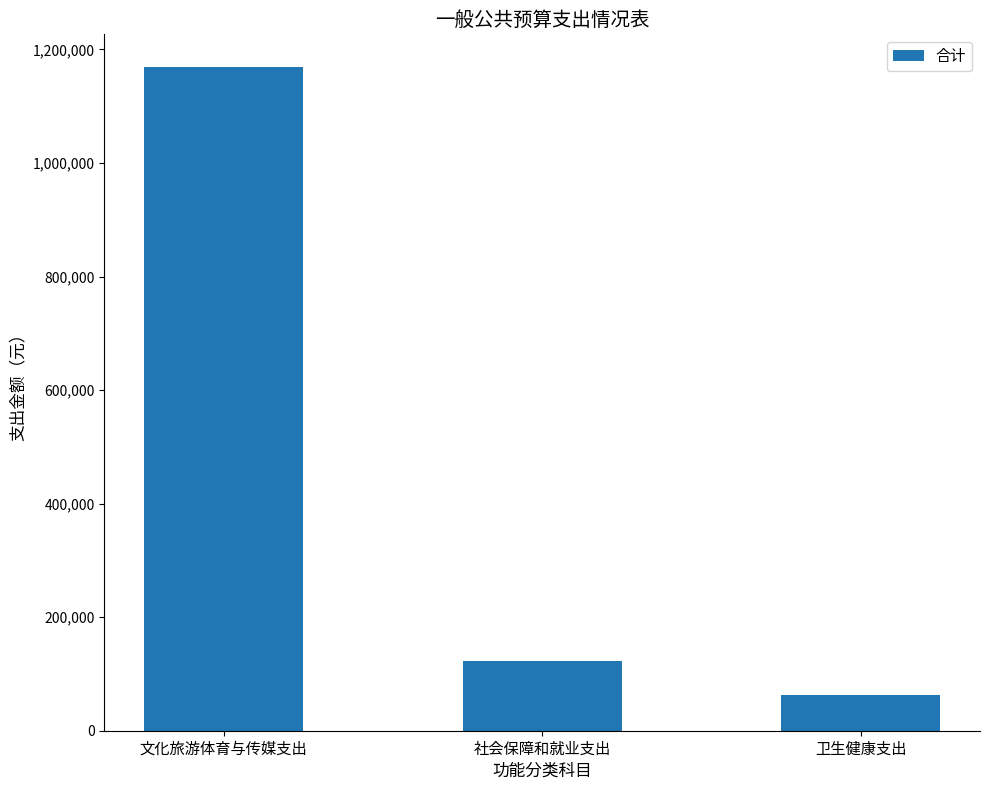

Approximately how many times larger is the value at 文化旅游体育与传媒支出 compared to 社会保障和就业支出?

9.5